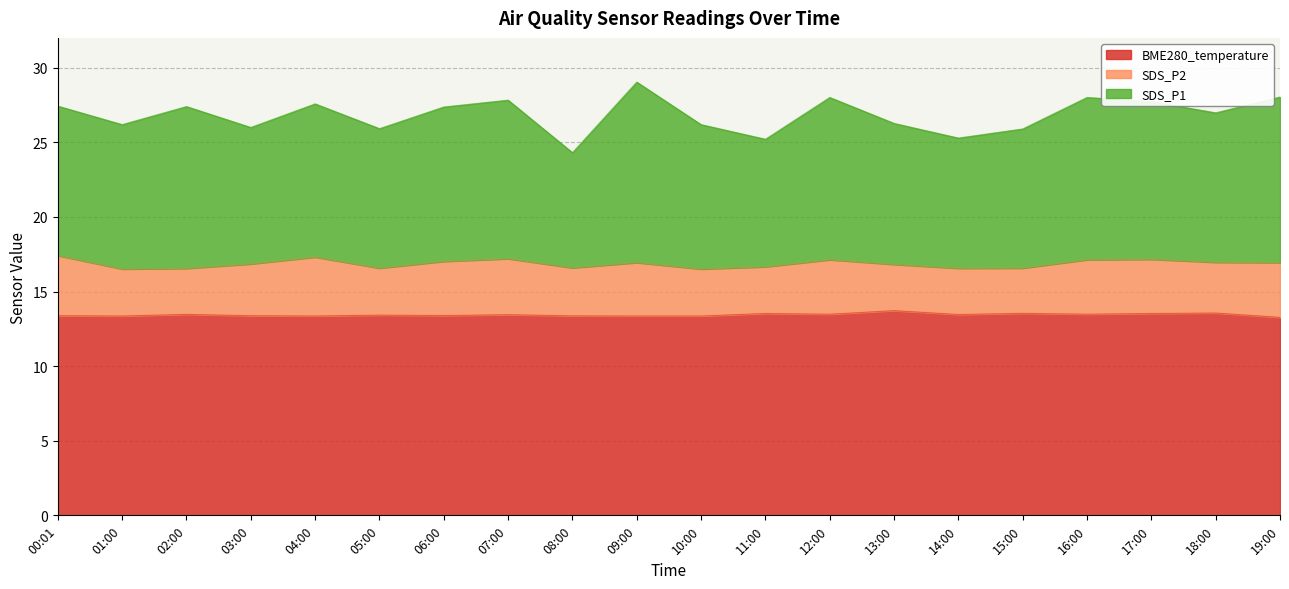

Does the chart have visible grid lines?

Yes